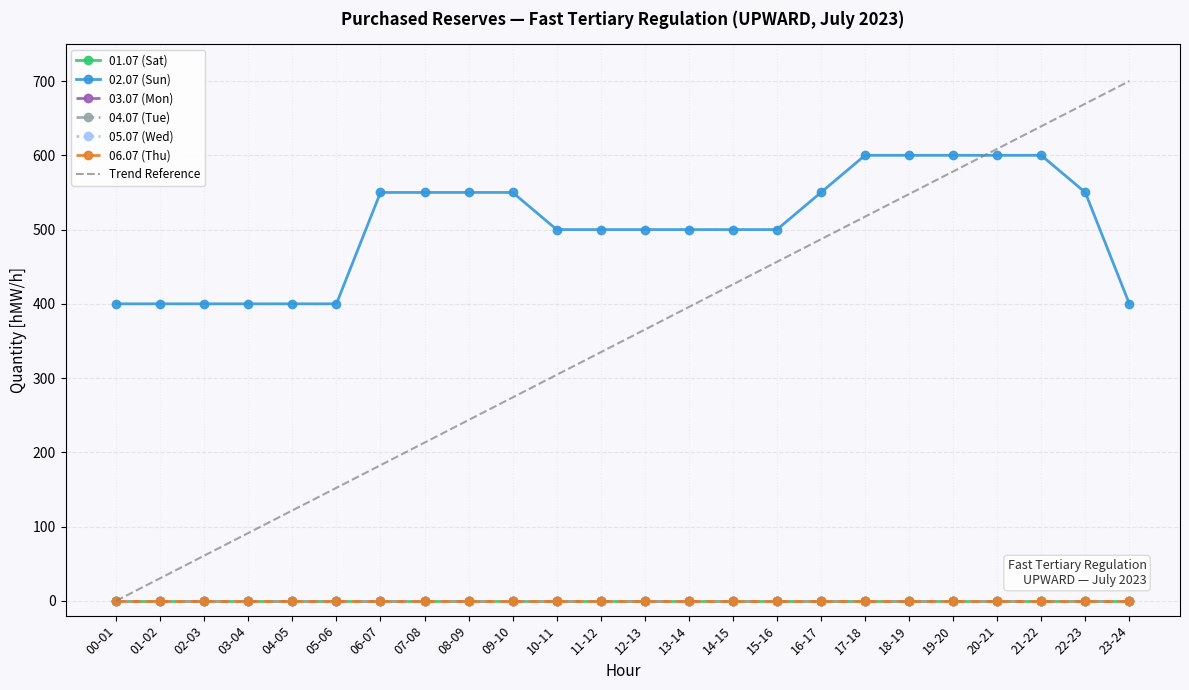

Which label corresponds to the largest value in the chart?

17-18